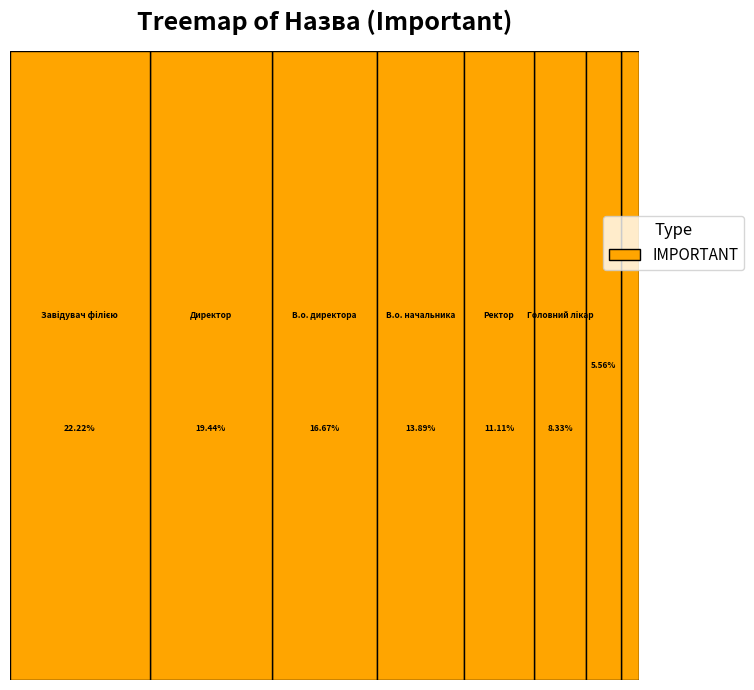

What is the smallest slice in the pie chart?

Генеральний директор